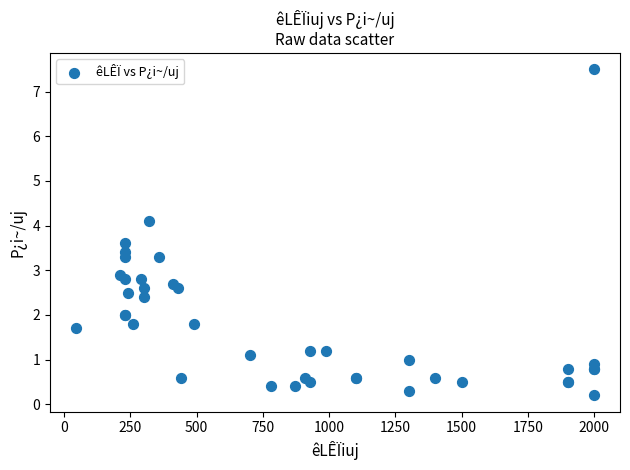

What Y value in the scatter plot is closest to 3?

2.9